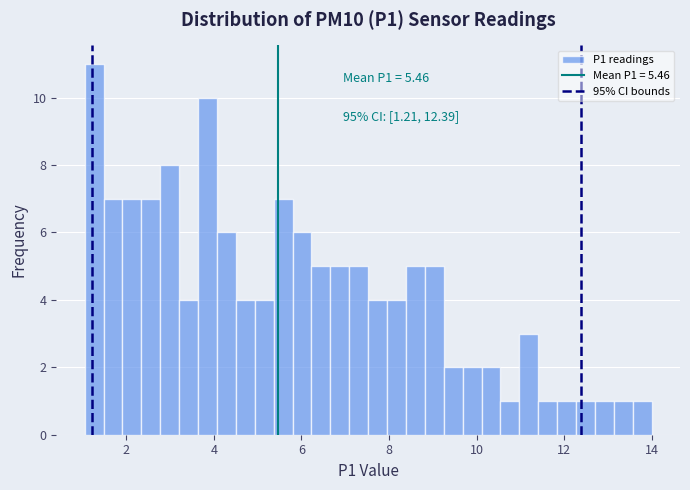

Around what value on the x-axis is the tallest bar? Give the approximate position of its centre, as read against the axis.

1.2